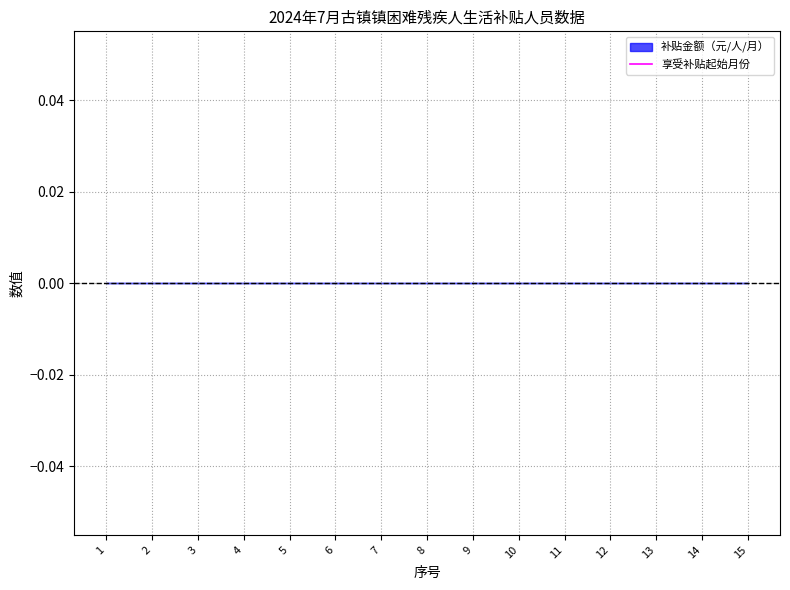

Is it true that the value at 12 is nan?

False